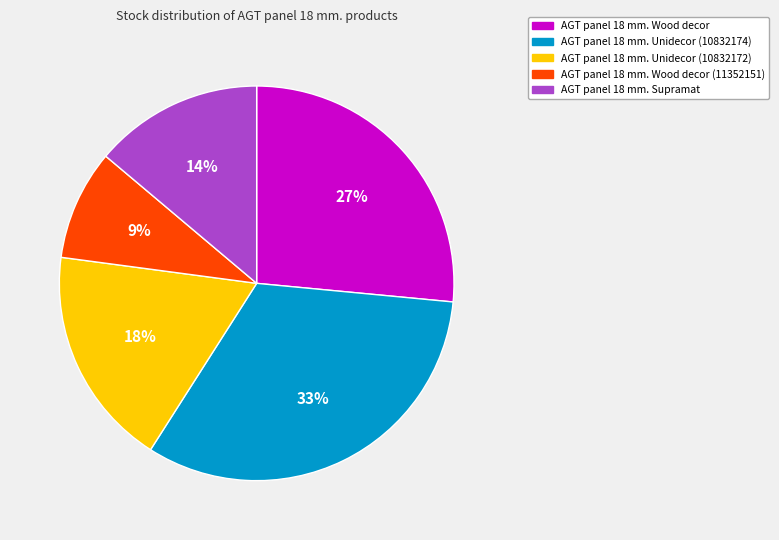

Does any single category account for the majority?

No